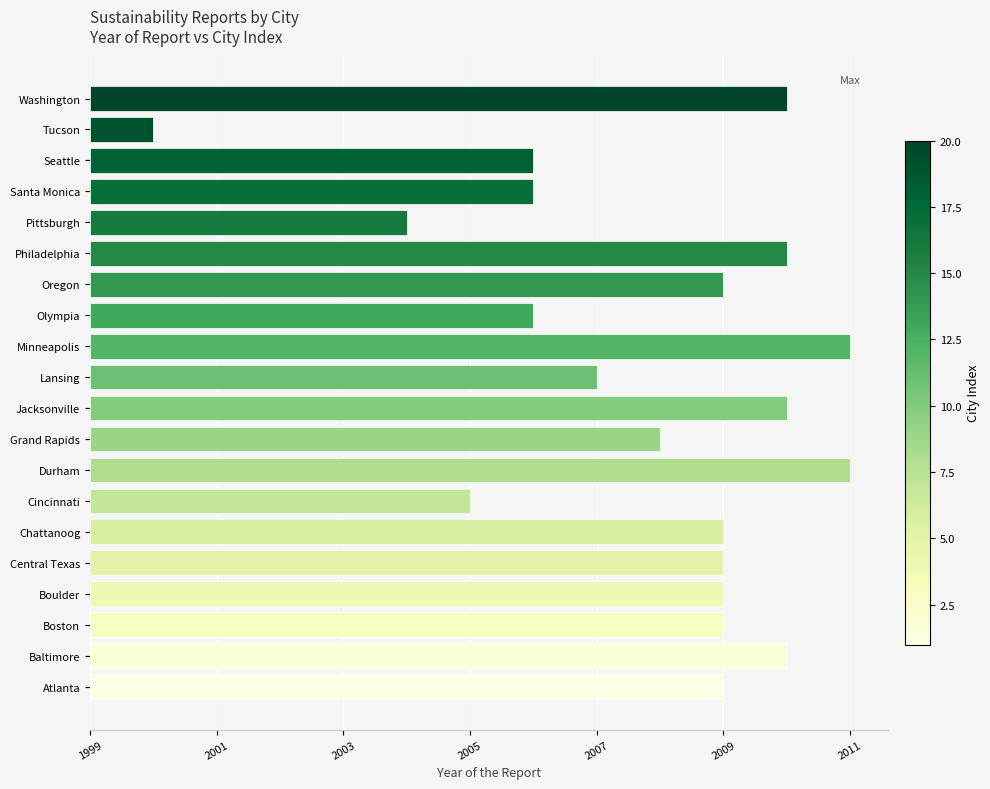

True or false: the data shows 2 at Seattle.

False